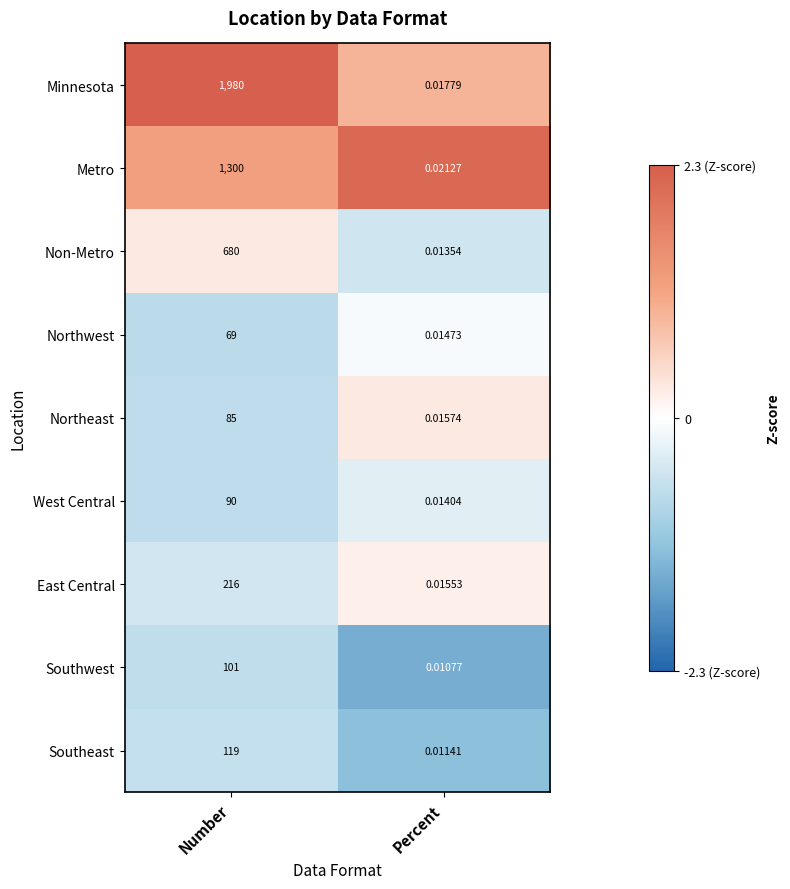

Which series changed the most between Number and Percent?

Minnesota